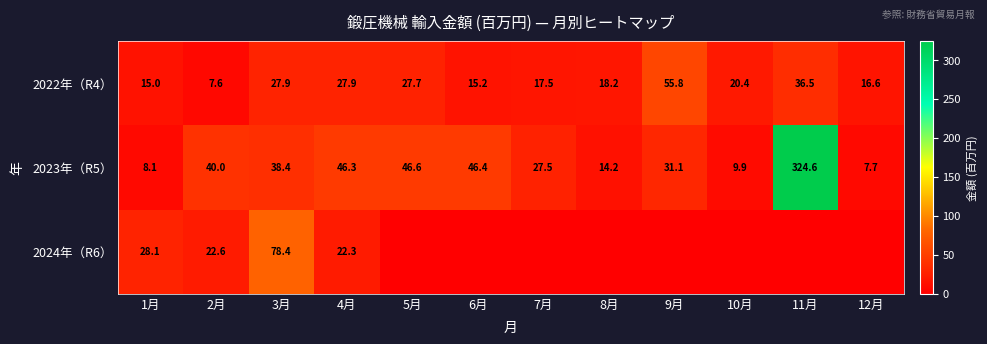

Rank the series at 2月 from lowest to highest value.

2022年（R4）, 2024年（R6）, 2023年（R5）